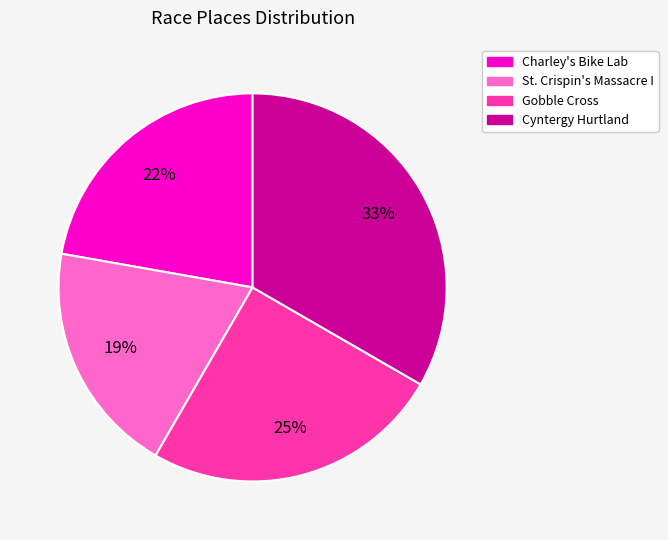

How many segments does this pie chart have?

4